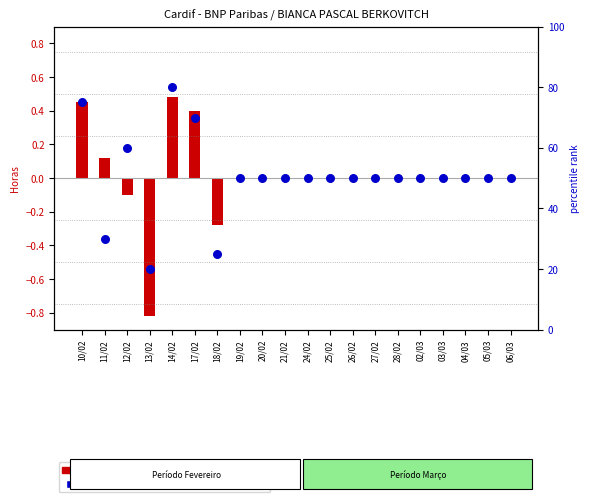

What are all the series names shown in the legend?

Horas Previstas (log2 ratio), Saldo de Horas (percentile rank)